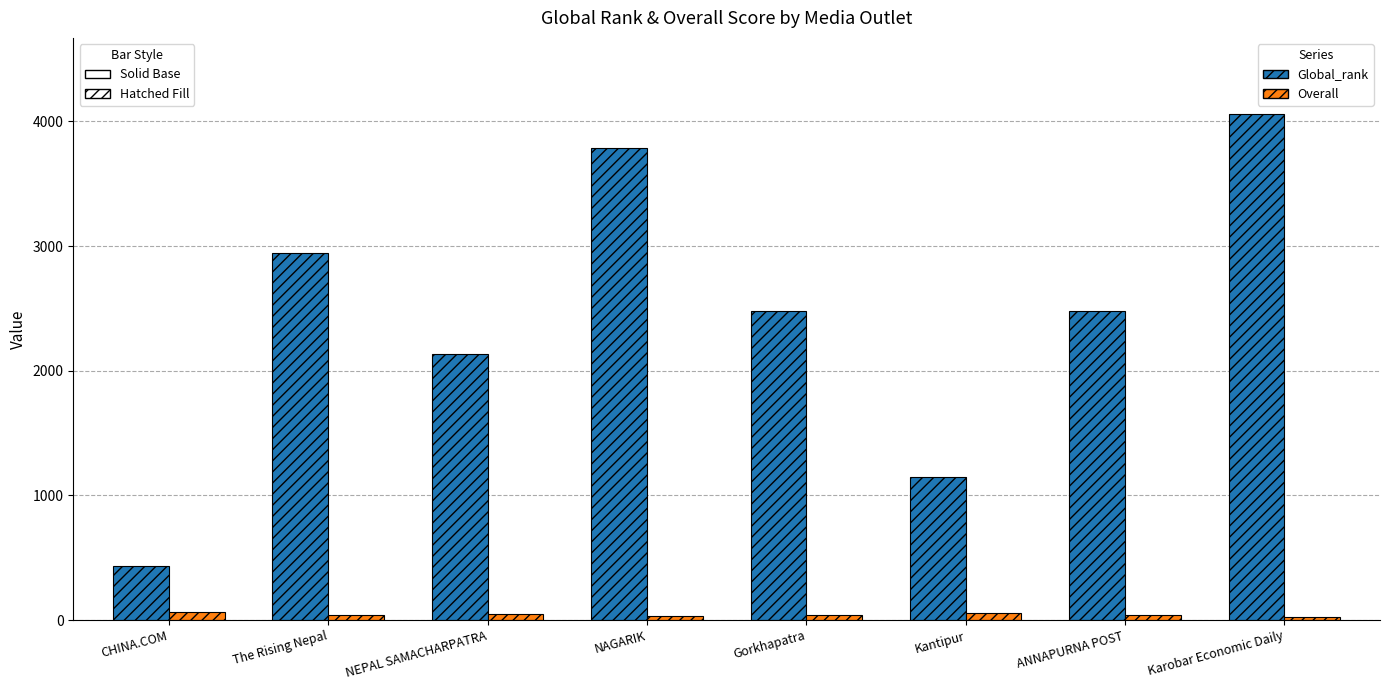

At which category is the sum across all series the highest?

Karobar Economic Daily